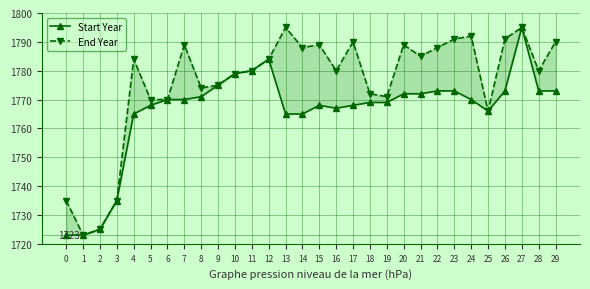

Reading left to right, extract all data points from this chart.

Start Year: 0=1723	1=1723	2=1725	3=1735	4=1765	5=1768	6=1770	7=1770	8=1771	9=1775	10=1779	11=1780	12=1784	13=1765	14=1765	15=1768	16=1767	17=1768	18=1769	19=1769	20=1772	21=1772	22=1773	23=1773	24=1770	25=1766	26=1773	27=1795	28=1773	29=1773
End Year: 0=1735	1=1723	2=1725	3=1735	4=1784	5=1770	6=1770	7=1789	8=1774	9=1775	10=1779	11=1780	12=1784	13=1795	14=1788	15=1789	16=1780	17=1790	18=1772	19=1771	20=1789	21=1785	22=1788	23=1791	24=1792	25=1766	26=1791	27=1795	28=1780	29=1790